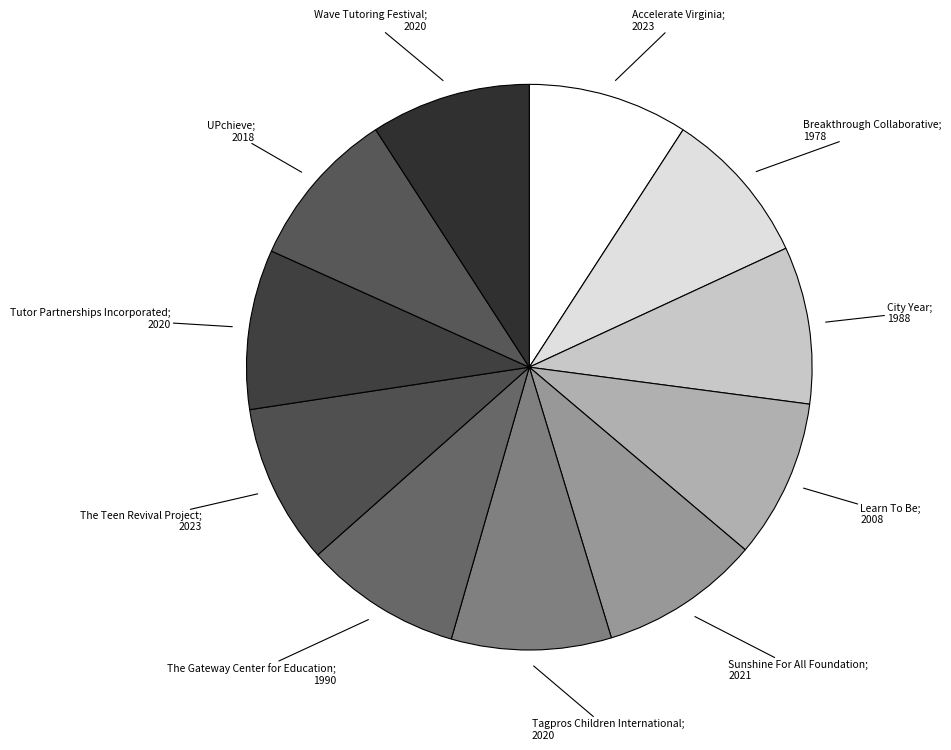

How many segments does this pie chart have?

11